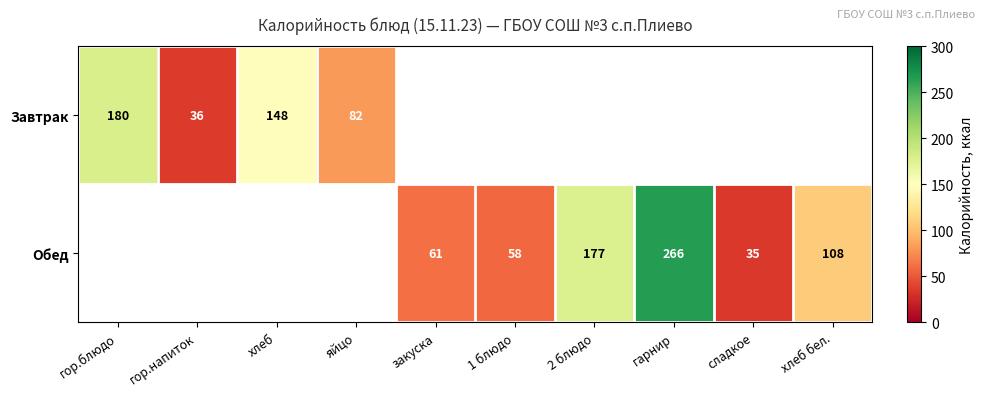

The value of Завтрак at хлеб is 87. True or false?

False